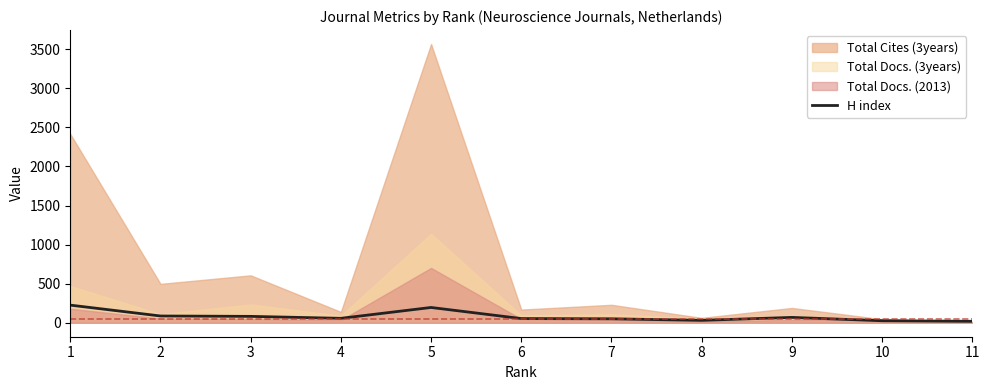

What is the difference between the maximum and minimum values?

207